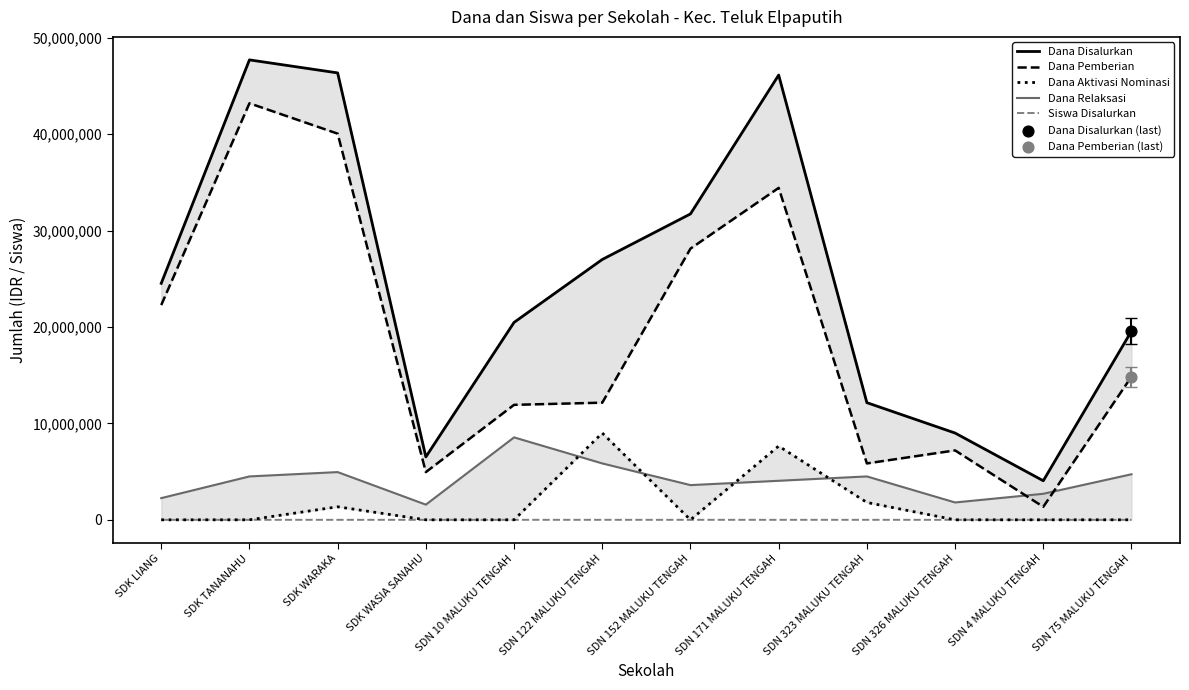

Which series contains the highest Y value?

Dana Disalurkan